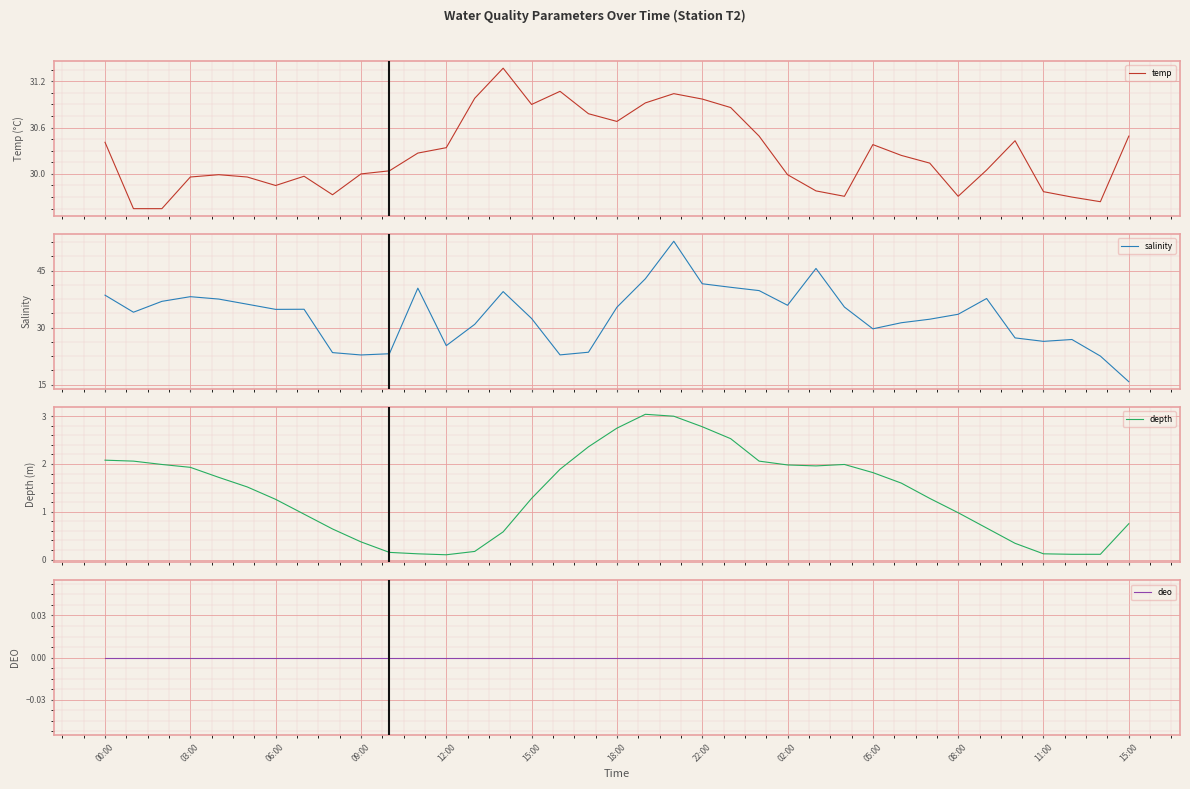

Rank the series at 11:00 from highest to lowest value.

salinity, temp, depth, deo